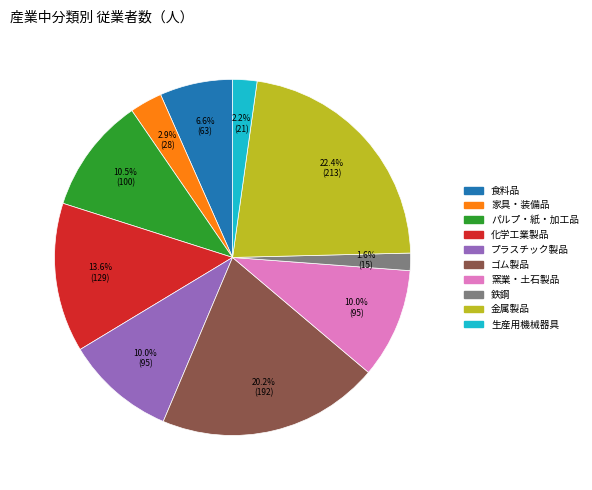

True or false: 化学工業製品 accounts for 14% of the total.

True